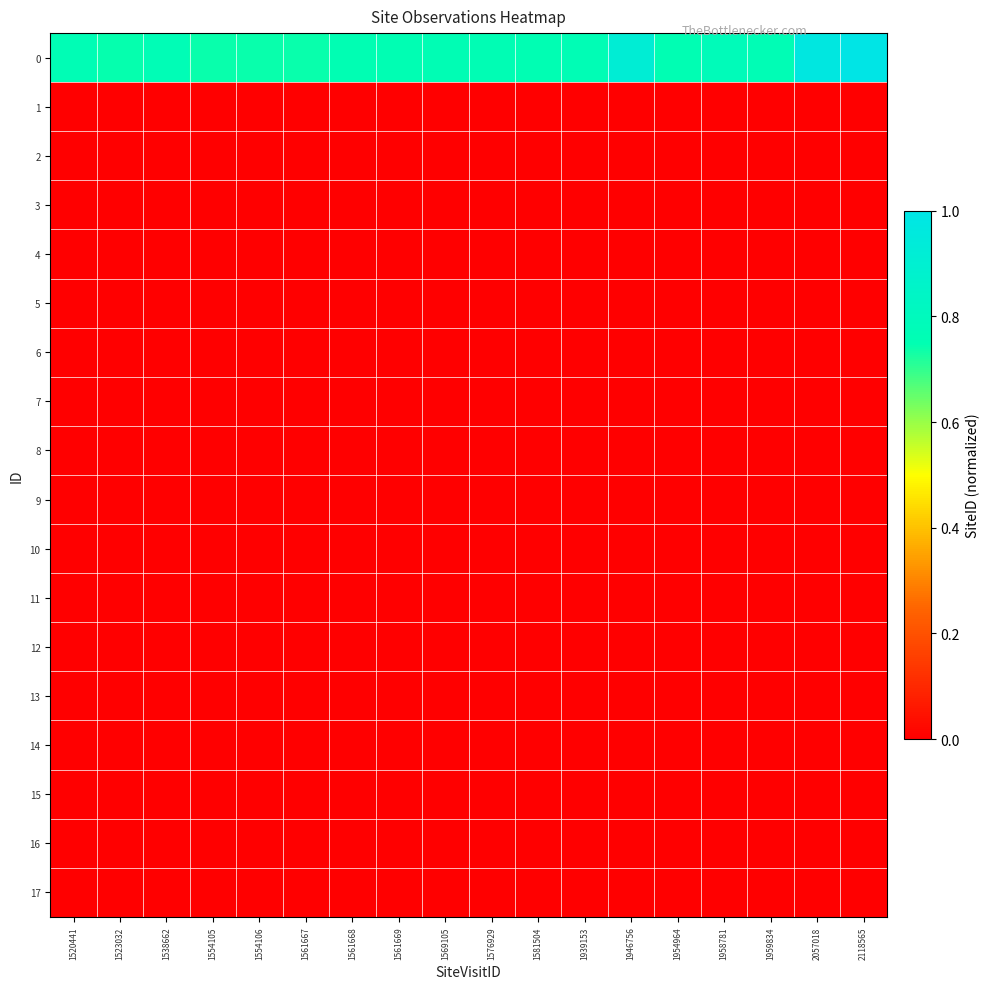

What is the maximum value shown in the chart?

1.0